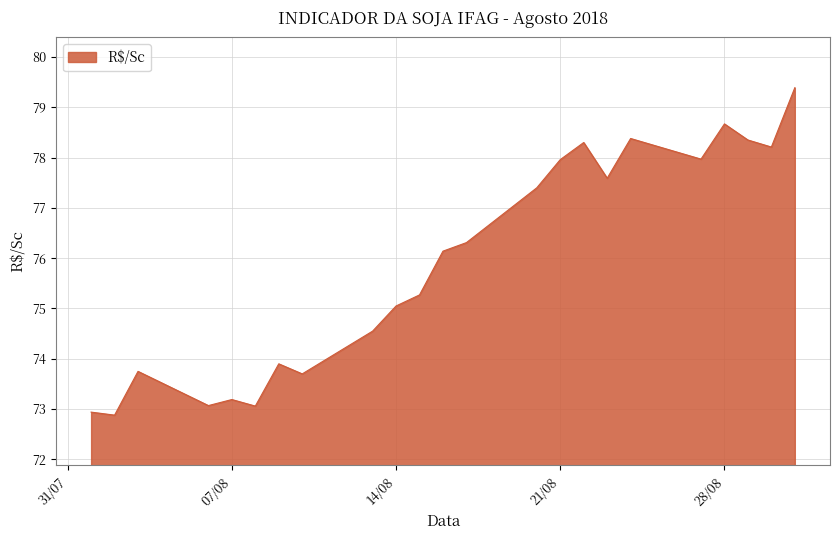

What is the greatest value displayed?

79.4